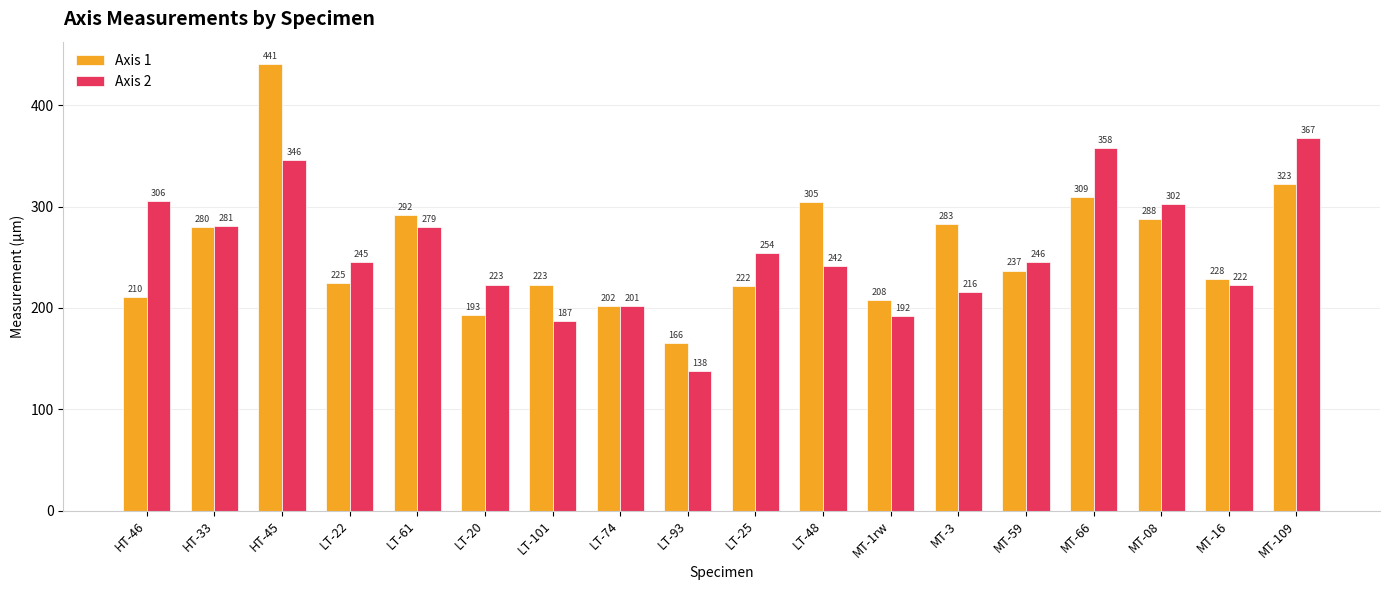

How many bars are there in total?

36